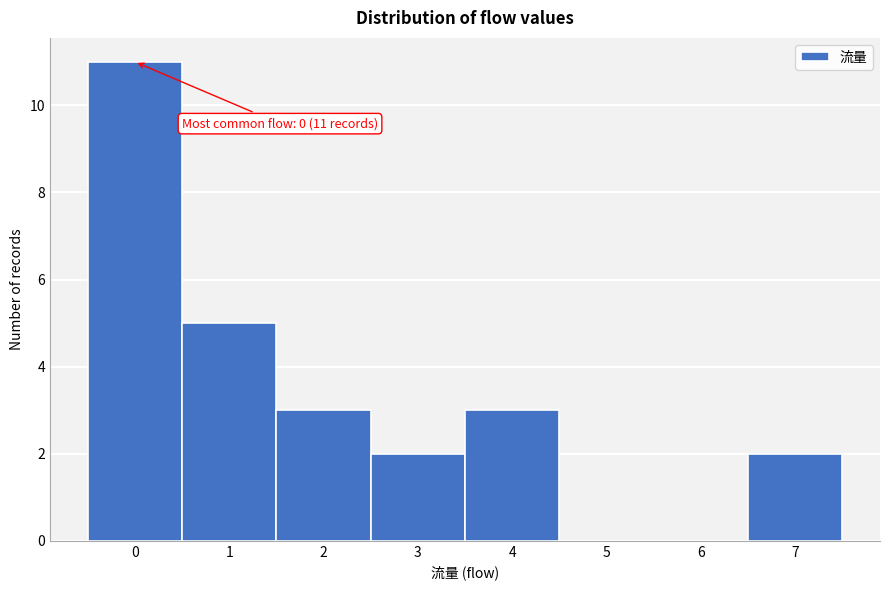

Which range on the x-axis has the tallest bar?

-0.5 to 0.5